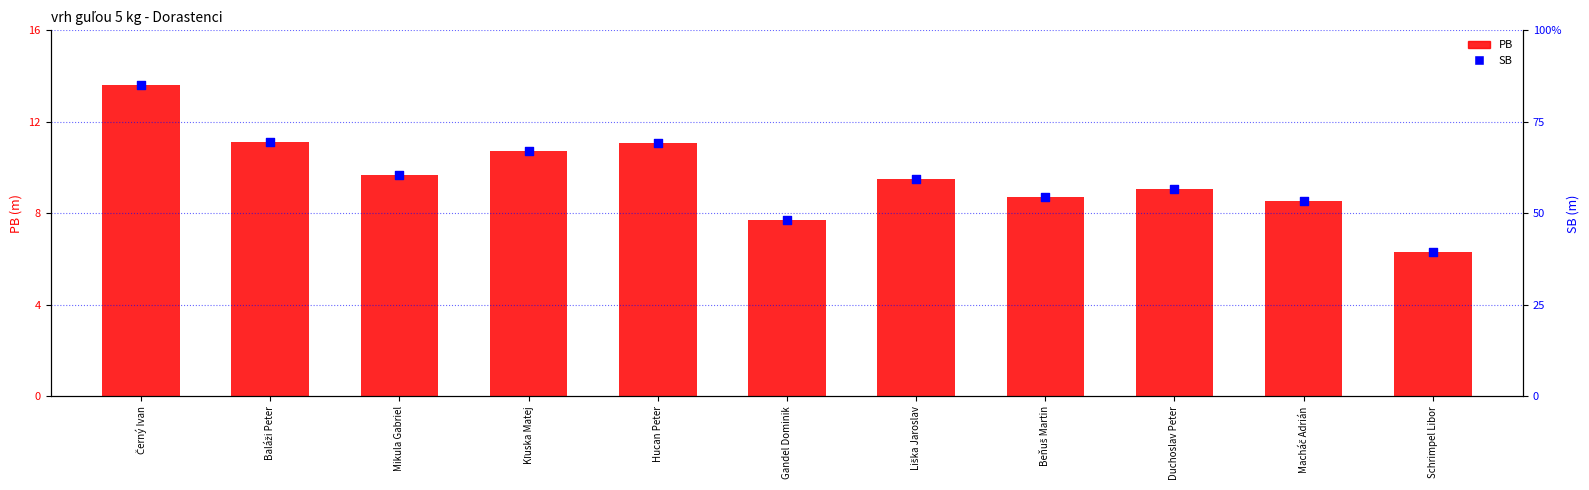

Which series reaches the minimum Y coordinate?

PB